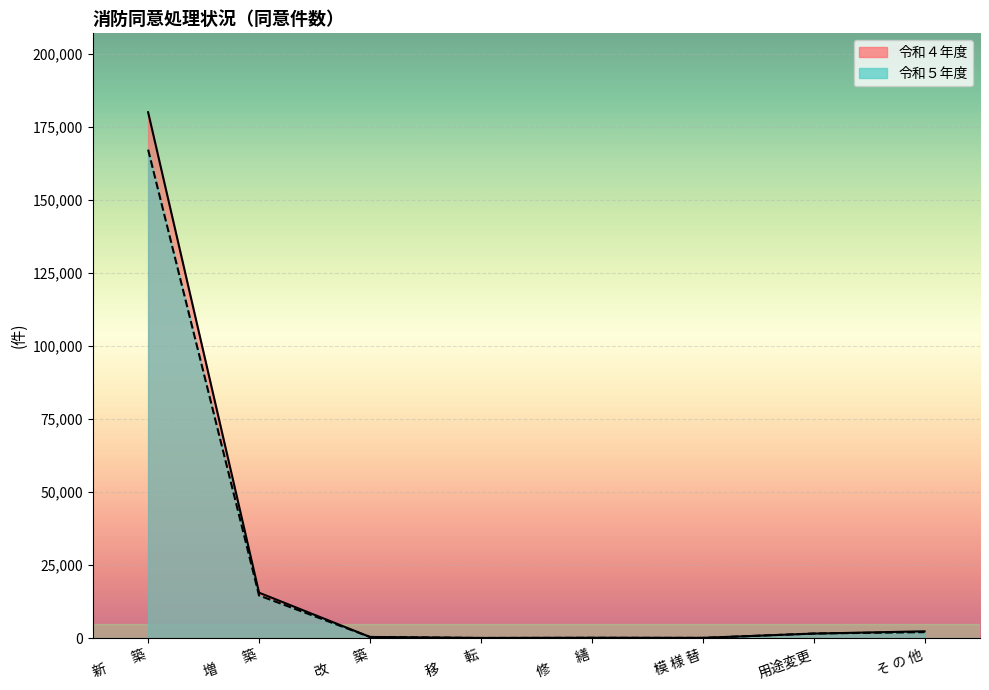

Which series ends up on top after the final intersection of 令和４年度 and 令和５年度?

令和４年度